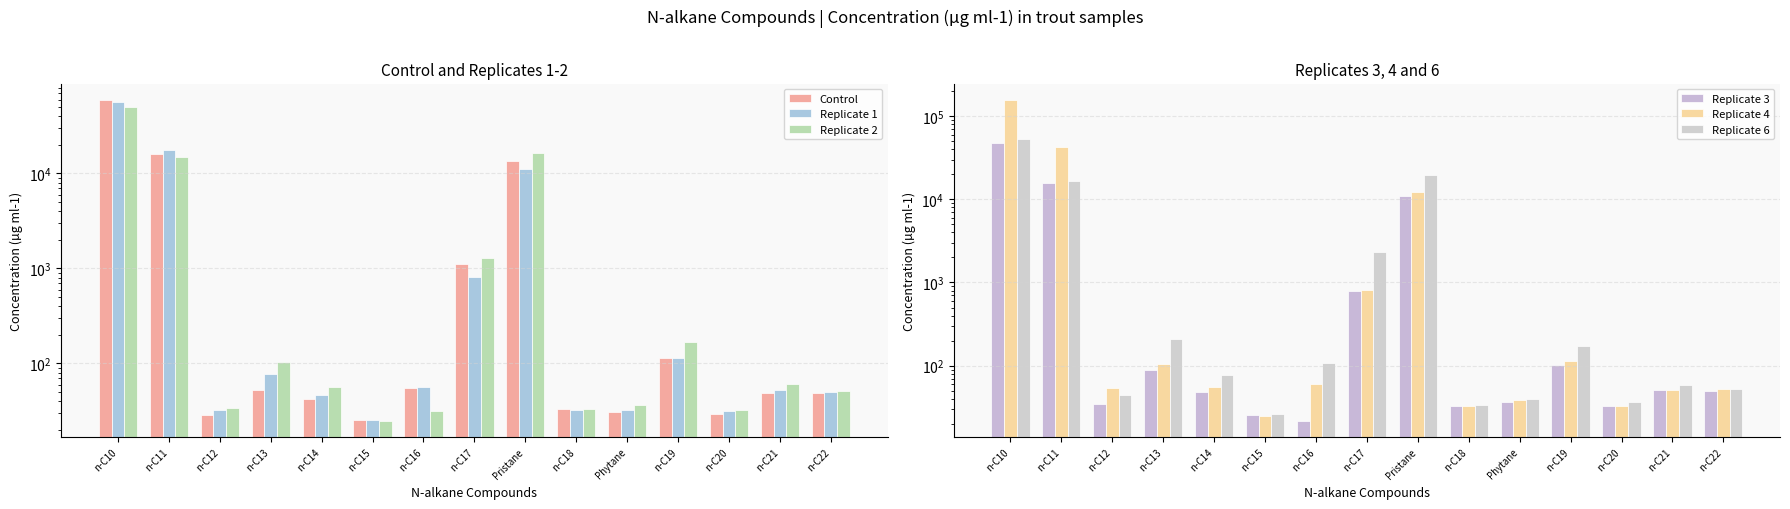

Count the number of data series in this chart.

6